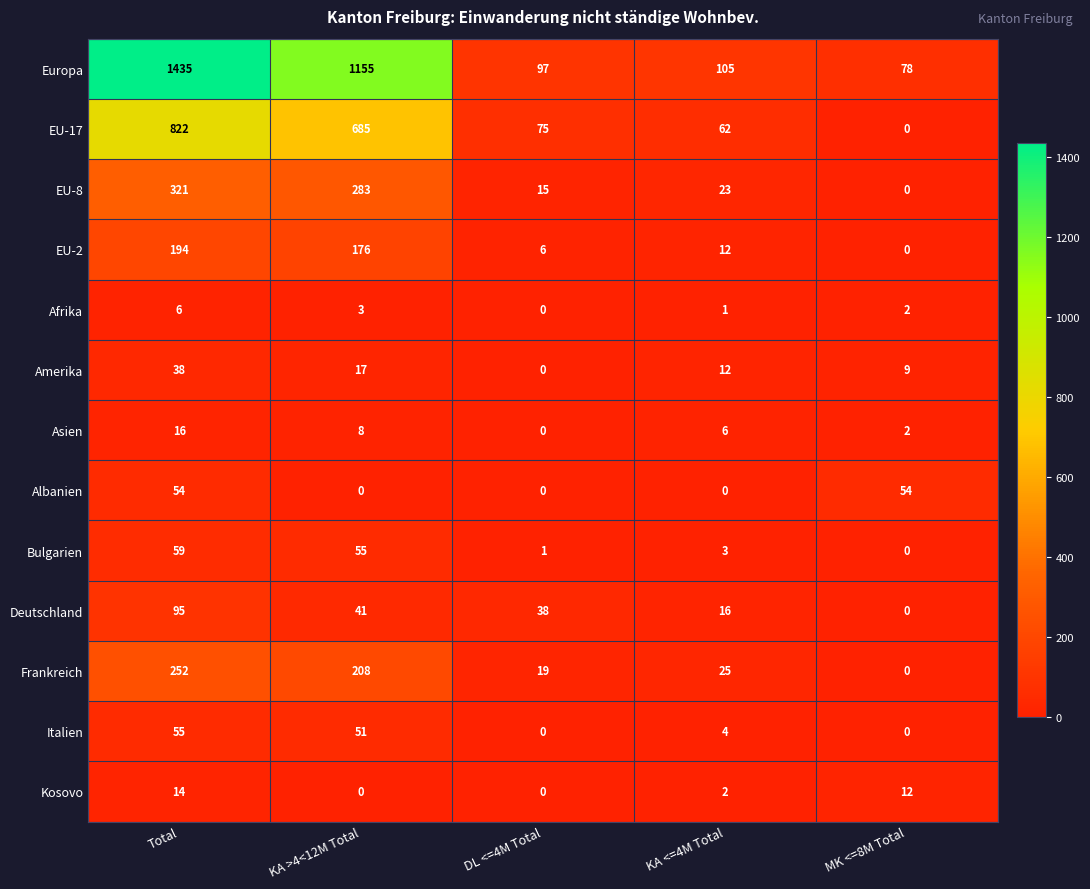

What is the greatest value displayed?

1435